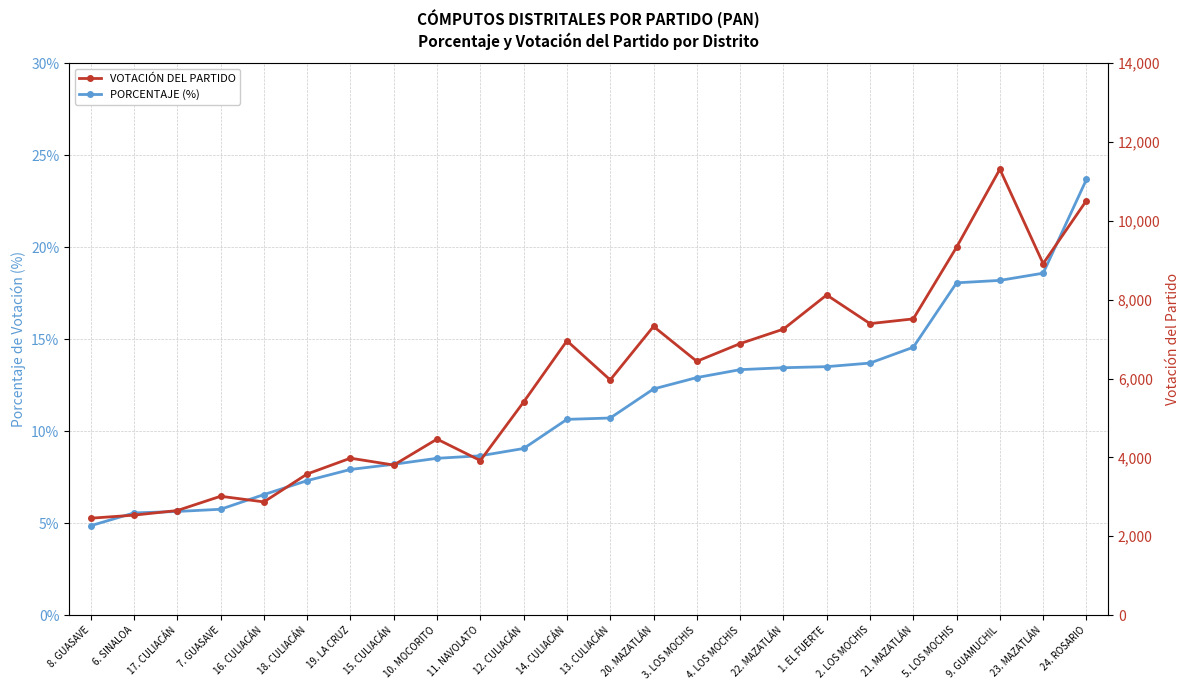

Read the PORCENTAJE (%) value at 3. LOS MOCHIS.

12.9